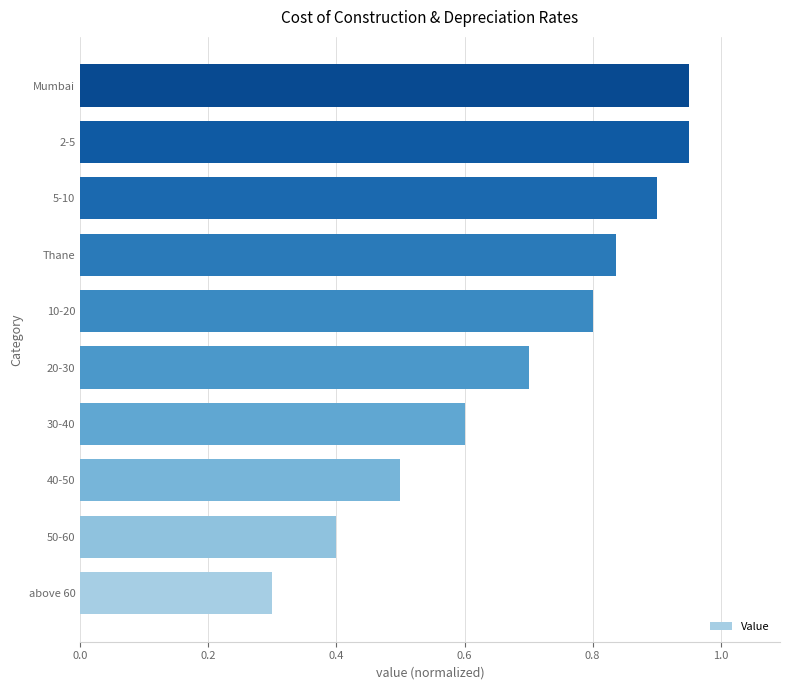

What is the change in value from 30-40 to 10-20?

+0.2